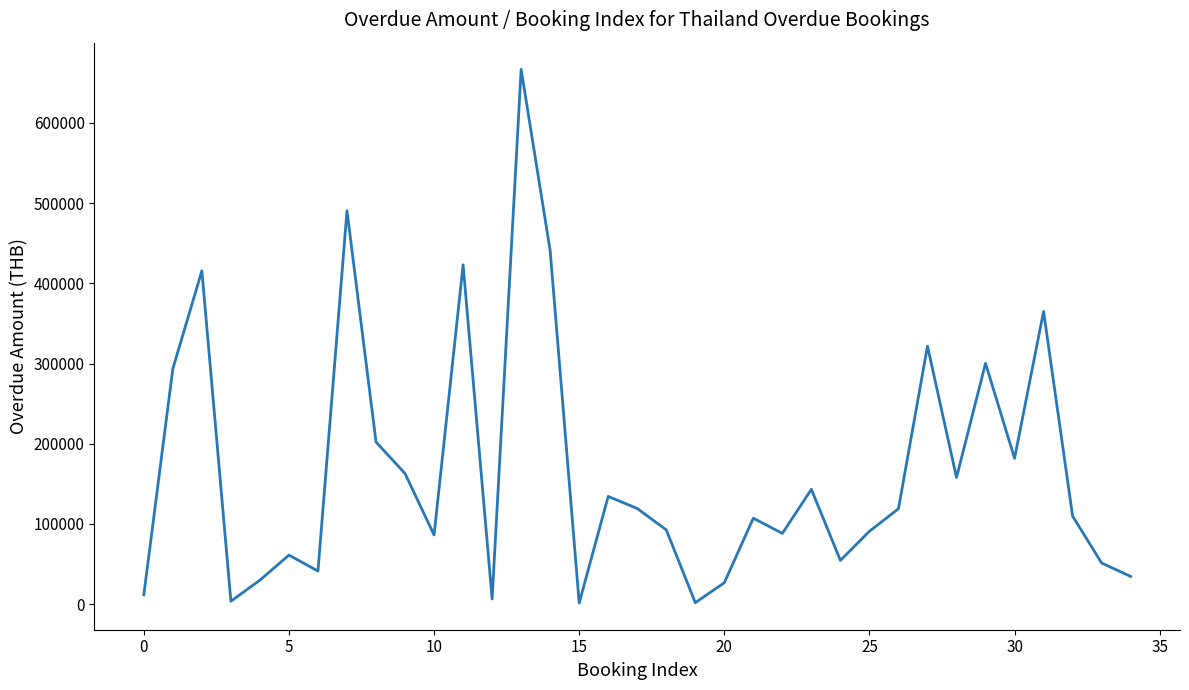

How many values are below 109760?

17